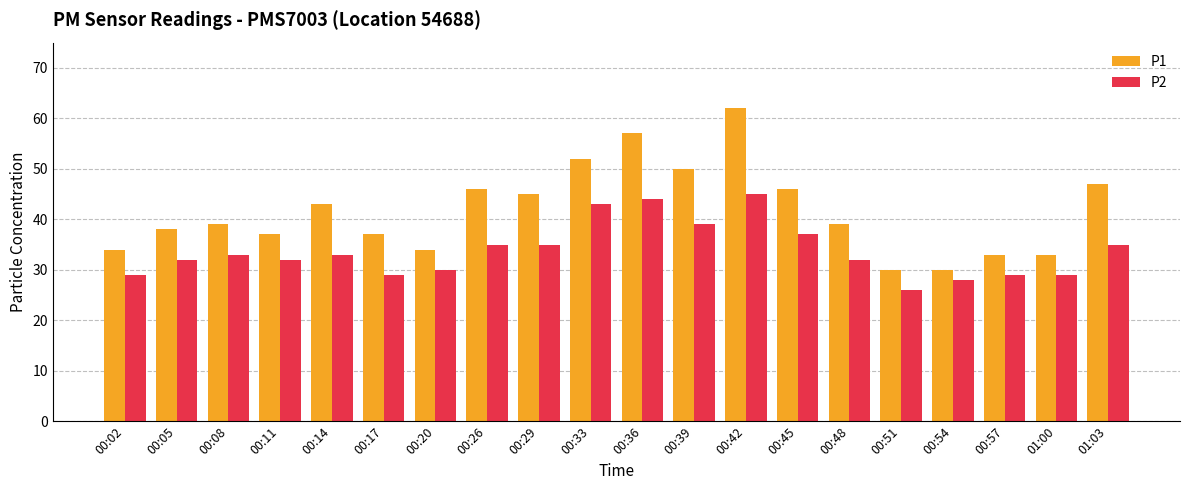

What is the sum of the P1 values at 00:05 and 00:45?

84